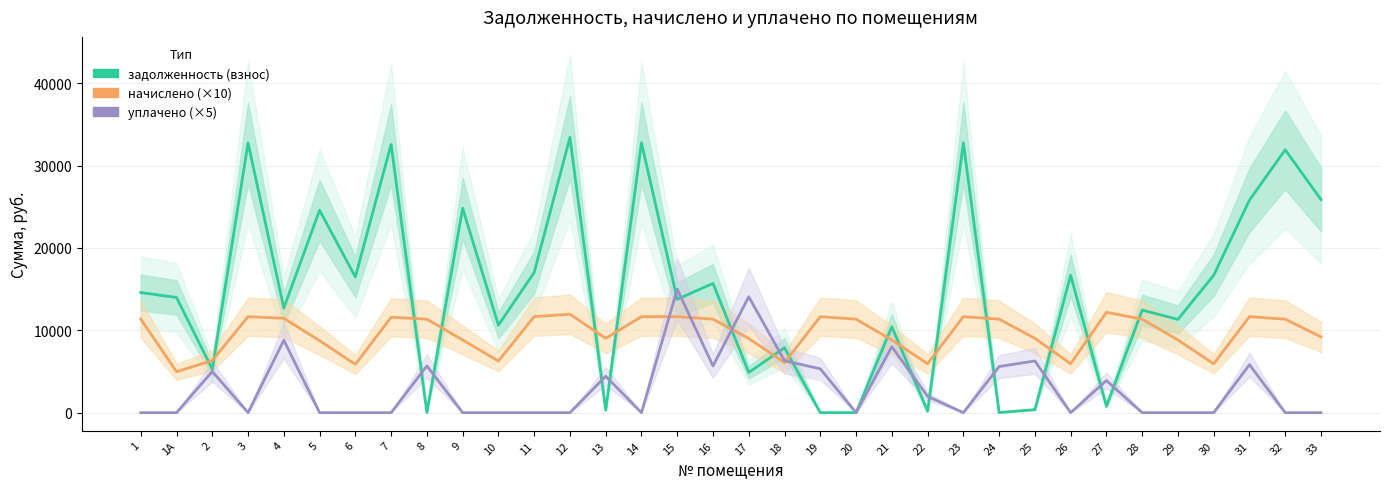

What is the difference between the second highest and second lowest values in the уплачено (×5) series?

14070.0